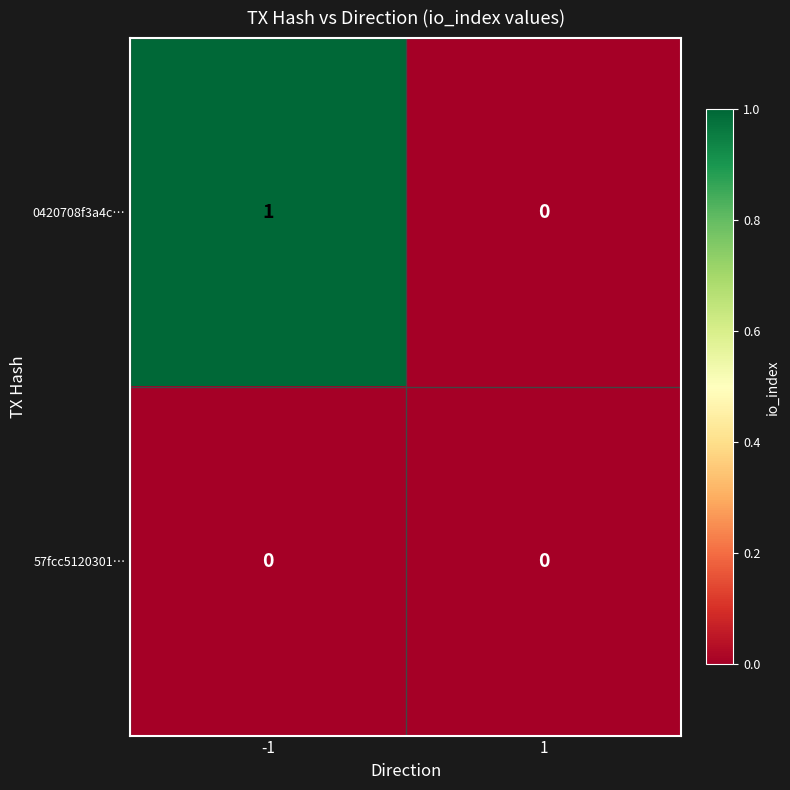

The value of 0420708f3a4c… at -1 is 2. True or false?

False